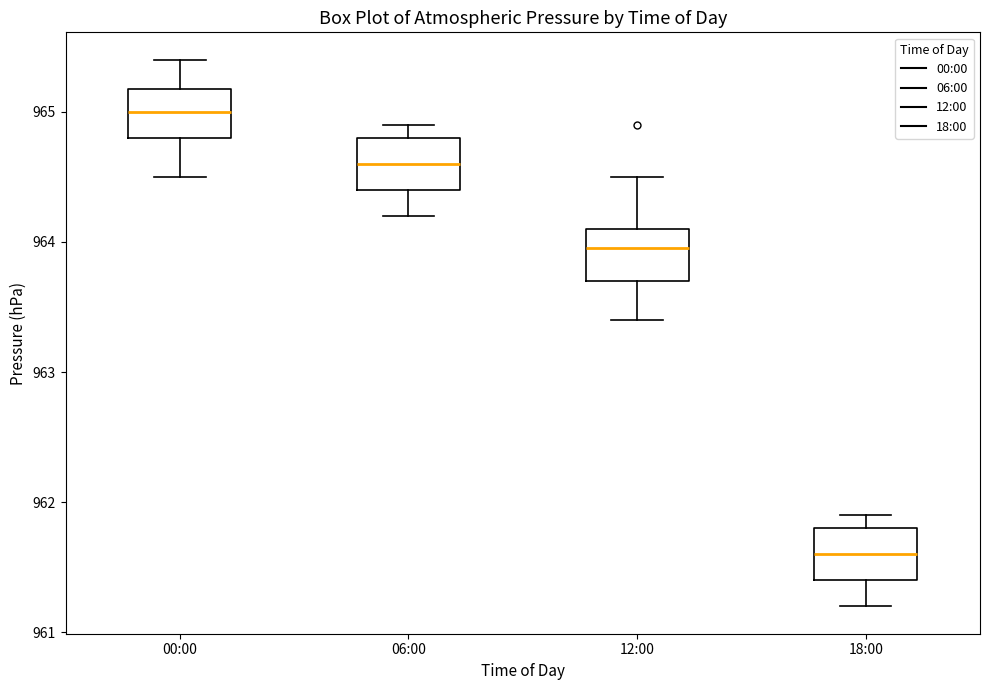

Reading left to right, transcribe this box plot: for each box, give where its median line is, the range the box spans, and where its two whiskers end, as read against the y-axis. The values are not printed on the chart, so give them approximately, as read against the axis.

00:00: median 965.0, box 964.8 to 965.2, whiskers 964.5 to 965.4
06:00: median 964.6, box 964.4 to 964.8, whiskers 964.2 to 964.9
12:00: median 964.0, box 963.7 to 964.1, whiskers 963.4 to 964.5
18:00: median 961.6, box 961.4 to 961.8, whiskers 961.2 to 961.9